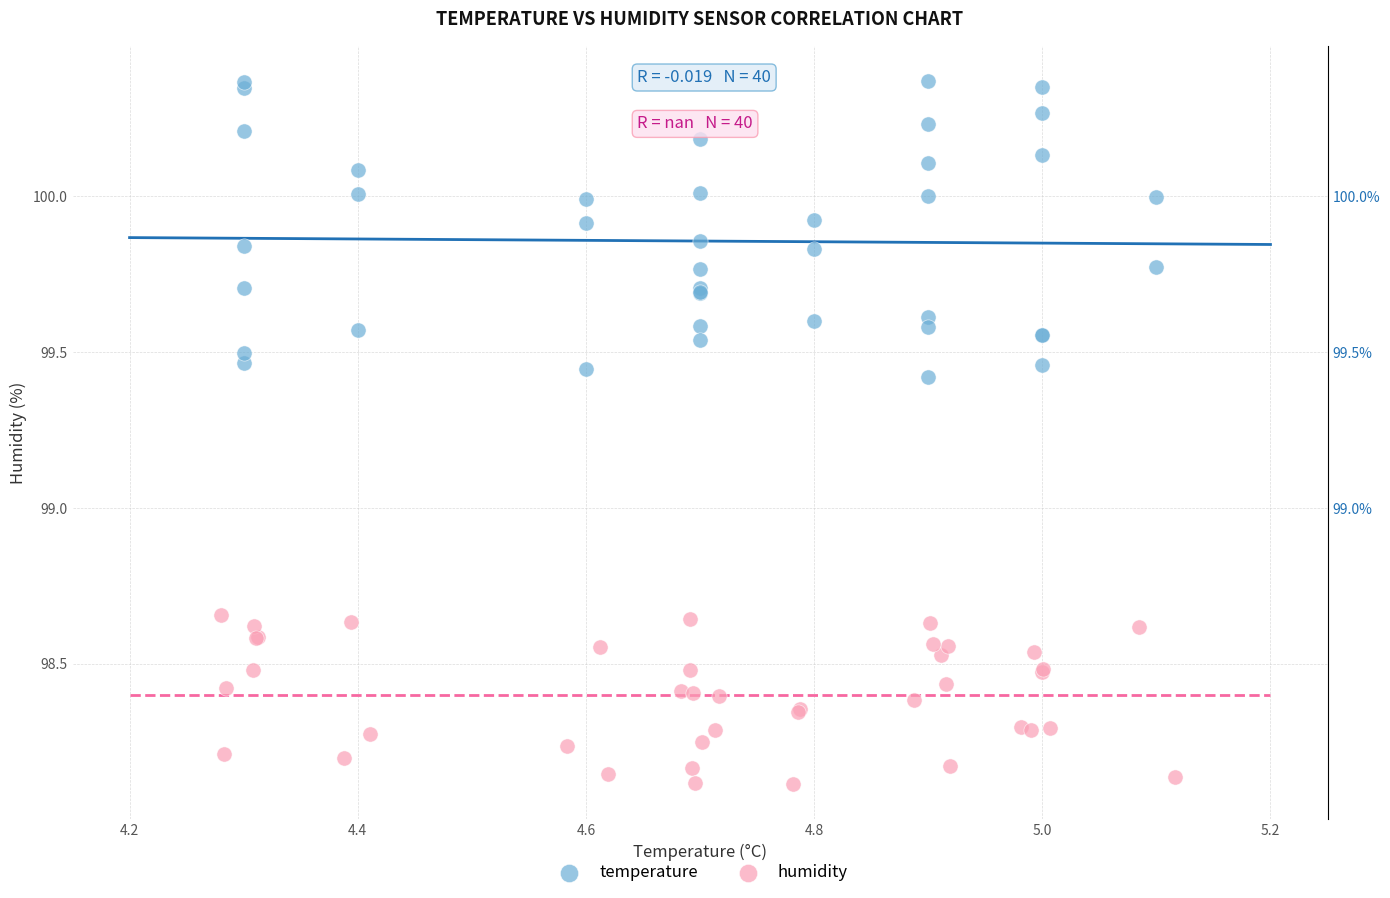

Which series has the largest Y range (max minus min)?

temperature